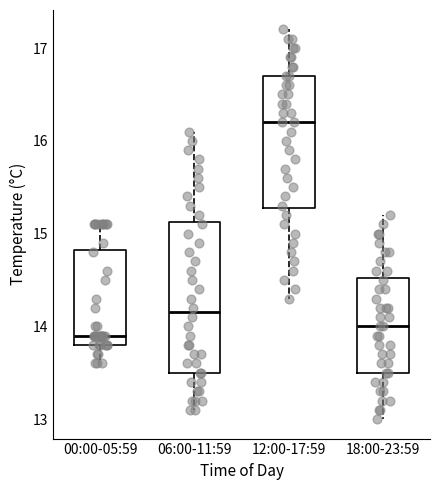

Reading left to right, read every box against the y-axis: the position of its median line, the range the box covers, and the ends of its whiskers. The values are not printed on the chart, so give them approximately, as read against the axis.

00:00-05:59: median 13.9, box 13.8 to 14.8, whiskers 13.6 to 15.1
06:00-11:59: median 14.2, box 13.5 to 15.1, whiskers 13.1 to 16.1
12:00-17:59: median 16.2, box 15.3 to 16.7, whiskers 14.3 to 17.2
18:00-23:59: median 14.0, box 13.5 to 14.5, whiskers 13.0 to 15.2